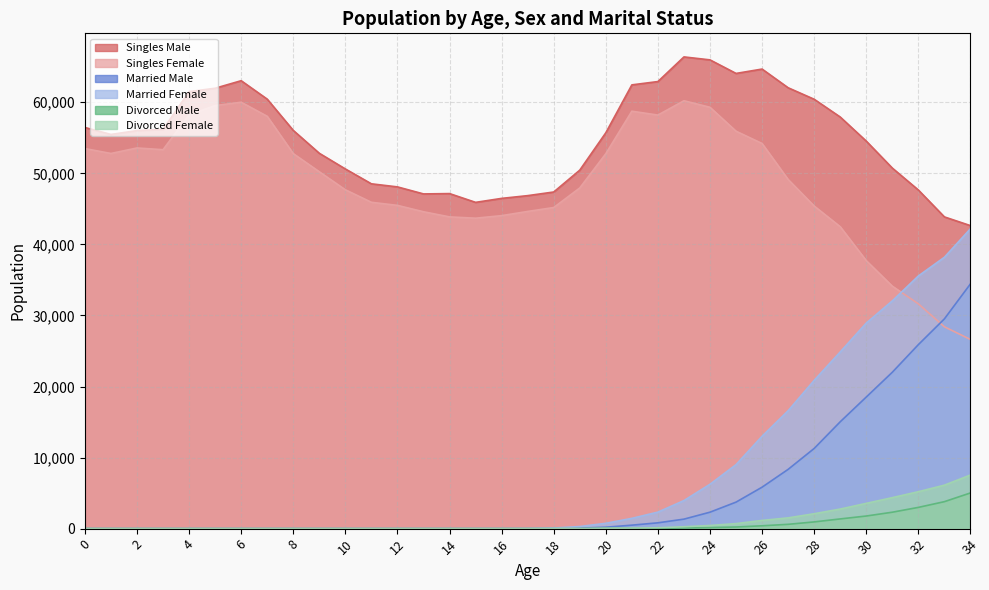

At which category does the chart reach its peak across all series?

23